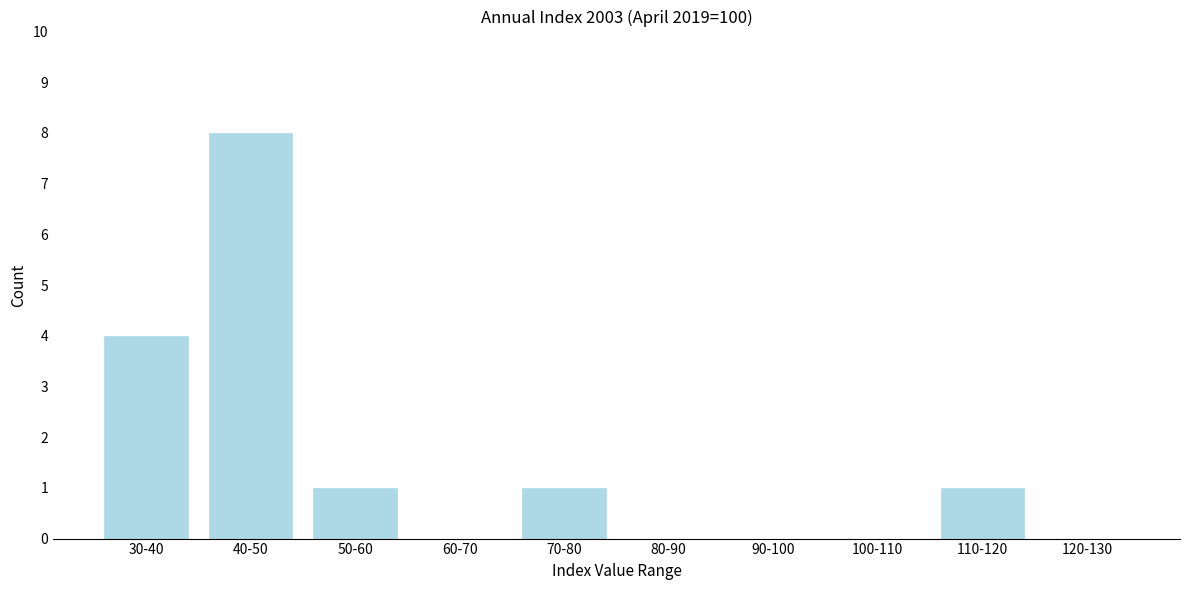

Reading right to left, transcribe all the data shown in this chart.

120-130=0	110-120=1	100-110=0	90-100=0	80-90=0	70-80=1	60-70=0	50-60=1	40-50=8	30-40=4